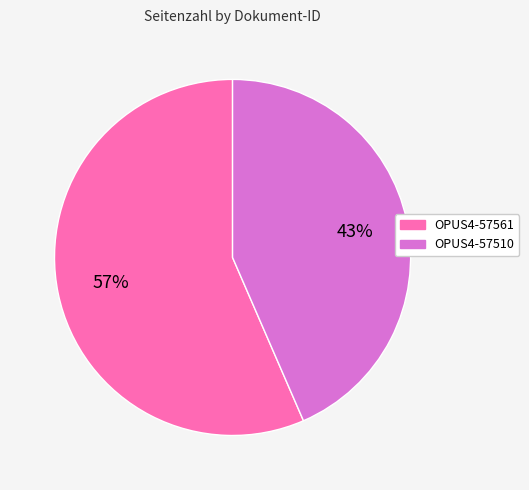

Rank the categories by value from highest to lowest.

OPUS4-57561, OPUS4-57510